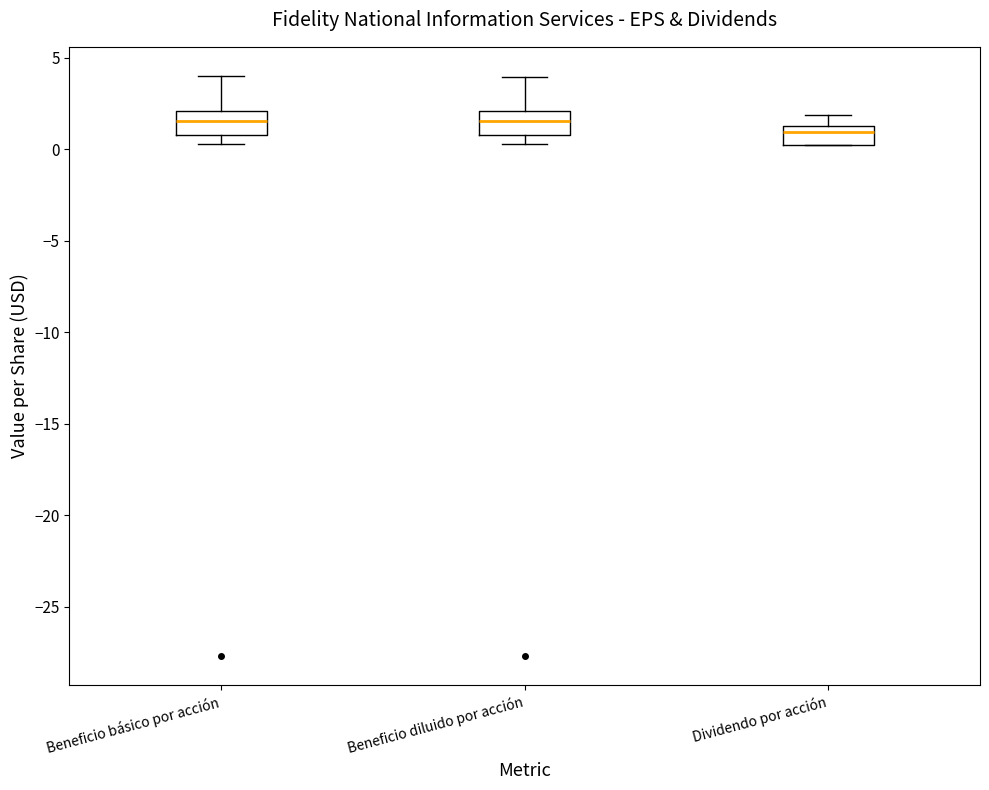

Reading left to right, read every box against the y-axis: the position of its median line, the range the box covers, and the ends of its whiskers. The values are not printed on the chart, so give them approximately, as read against the axis.

Beneficio básico por acción: median 1.5, box 1.0 to 2.0, whiskers 0.5 to 4.0
Beneficio diluido por acción: median 1.5, box 1.0 to 2.0, whiskers 0.5 to 4.0
Dividendo por acción: median 1.0, box 0.0 to 1.5, whiskers 0.0 to 2.0